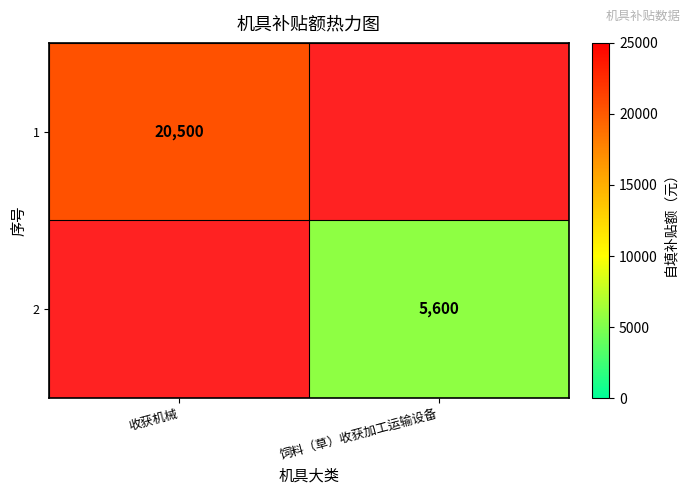

Count the number of categories in the chart.

2